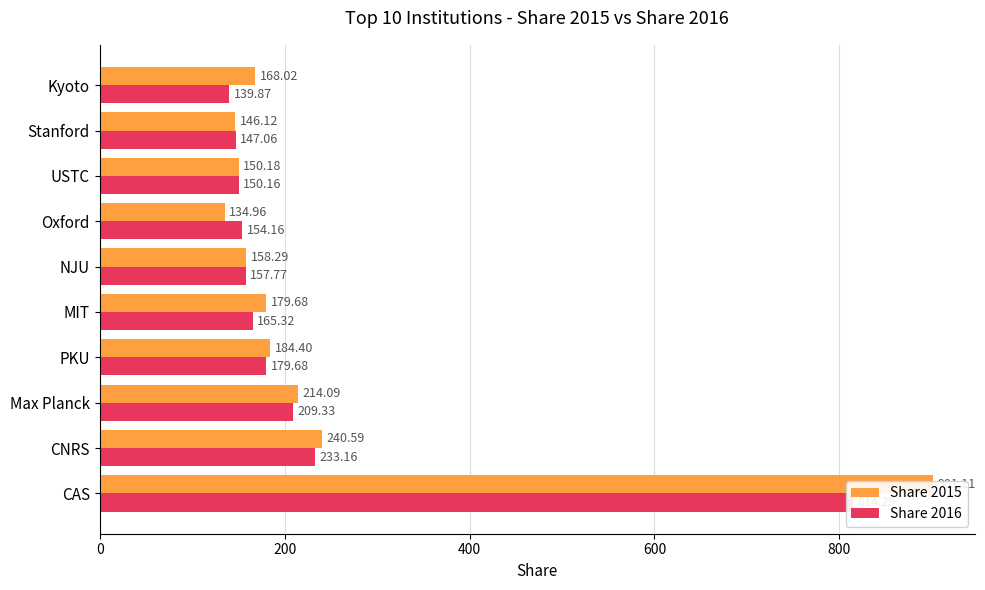

What are all the series names shown in the legend?

Share 2015, Share 2016